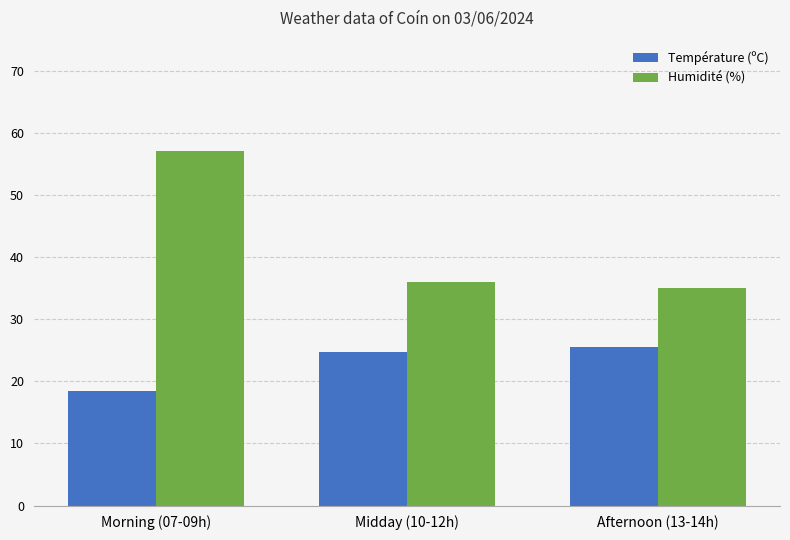

What is the total value across all series at Midday (10-12h)?

60.7